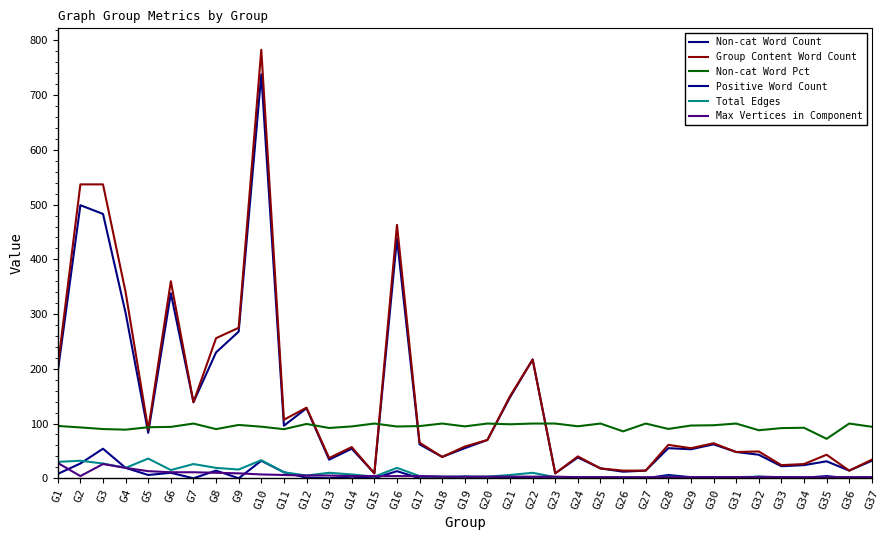

Is the value of Group Content Word Count at G15 greater than the value of Non-cat Word Count at G30?

No